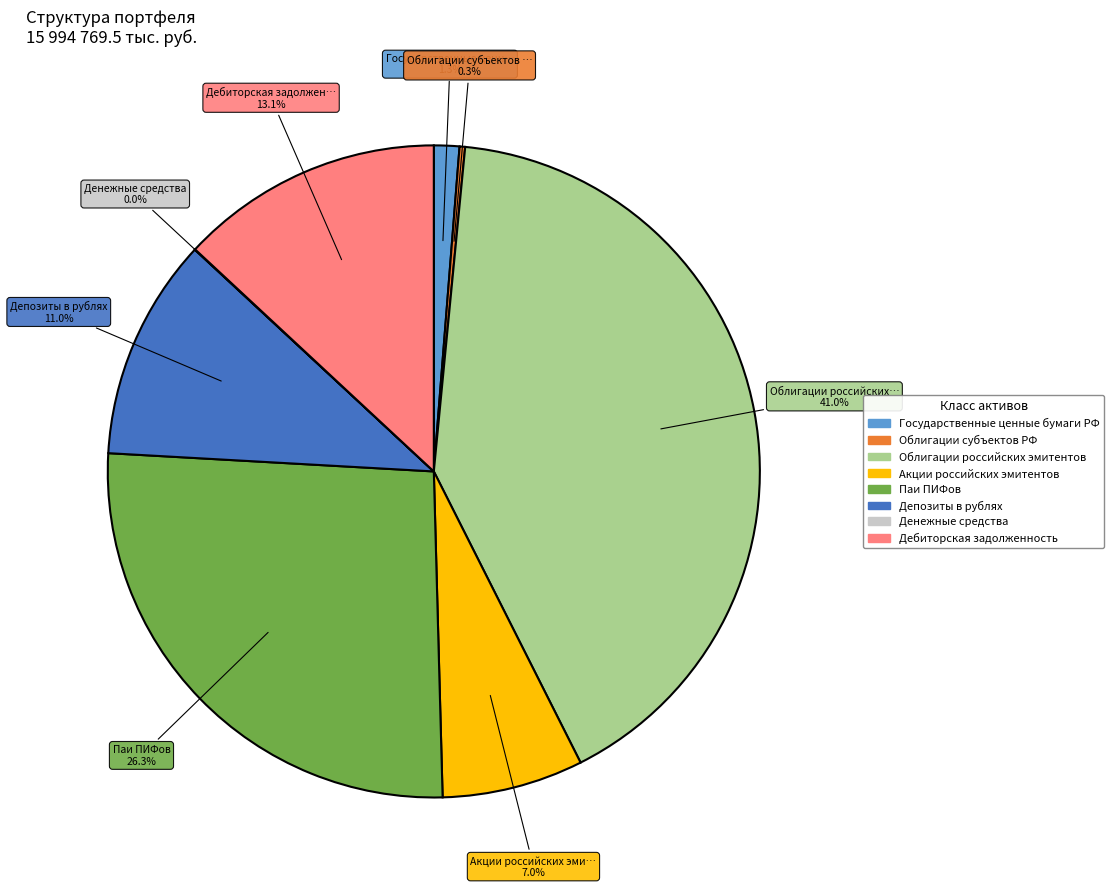

To the nearest percent, what is the combined percentage of Дебиторская задолженность and Паи ПИФов?

39%